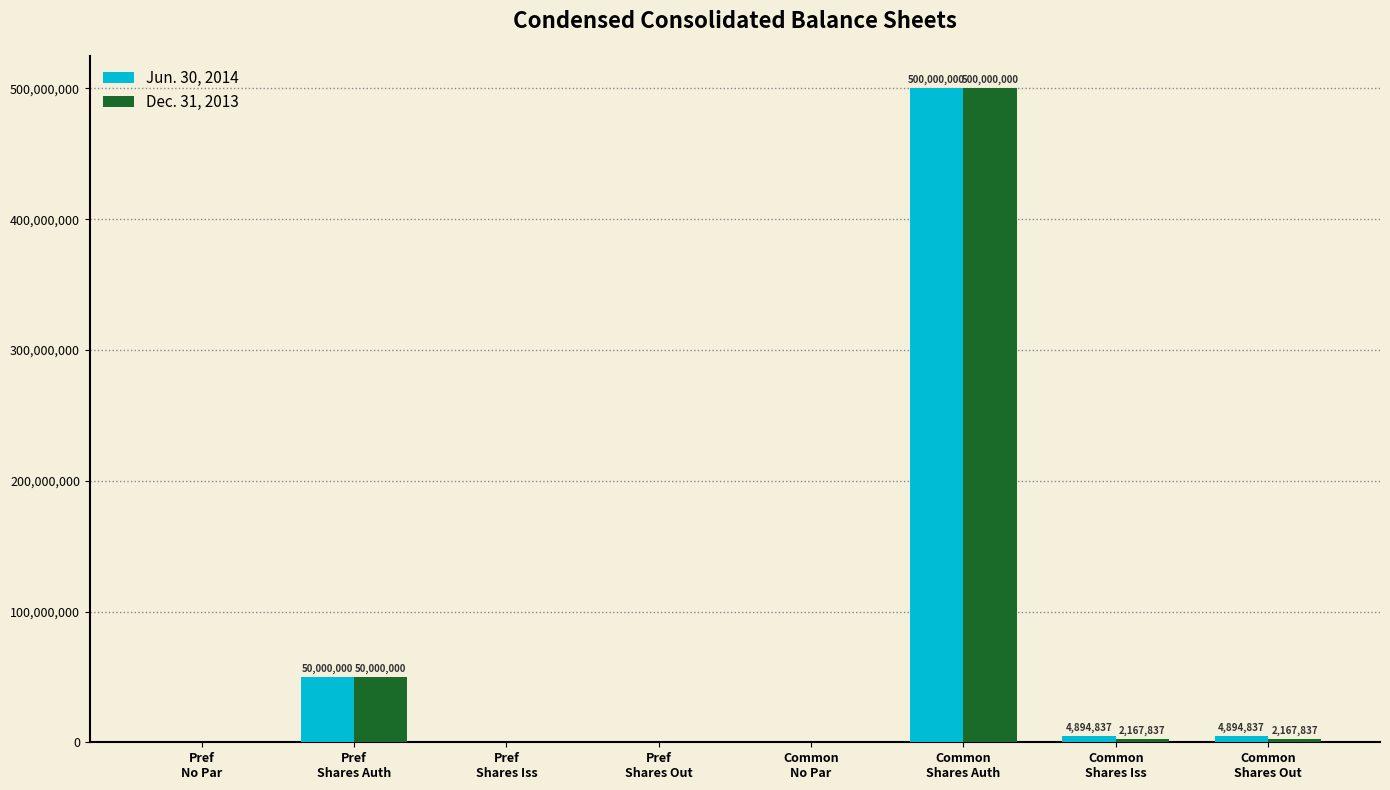

What is the sum of all Jun. 30, 2014 values?

559789674